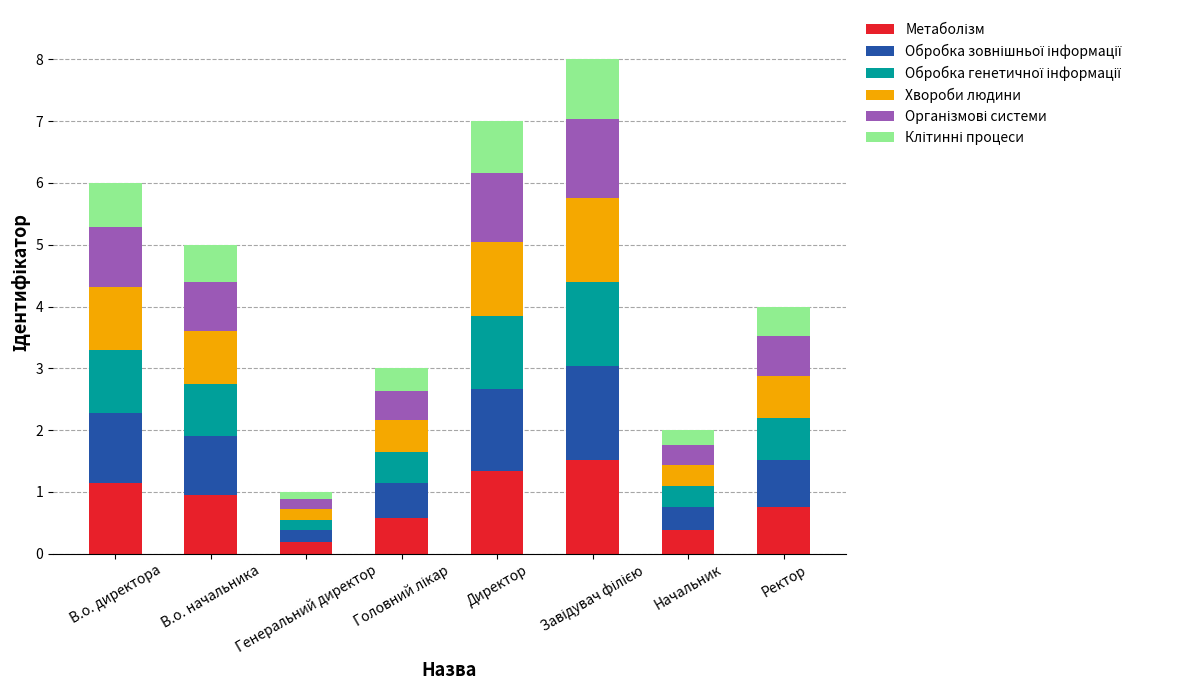

What is the total value across all series at В.о. директора?

6.0